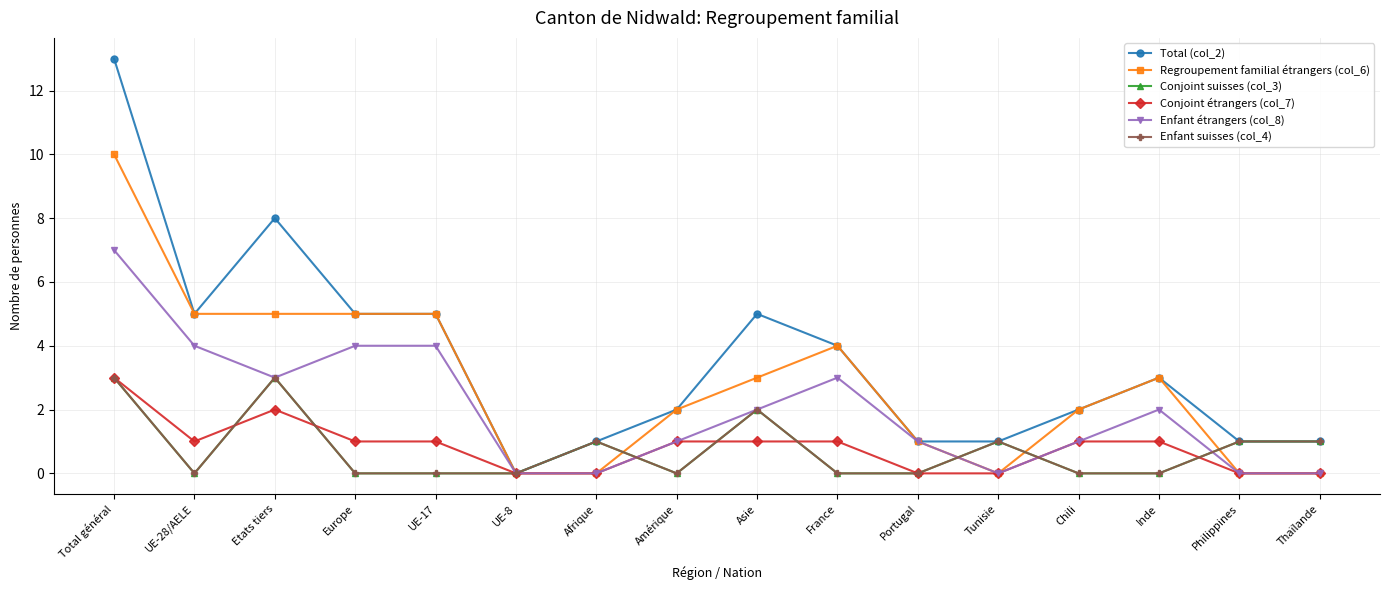

Is this an area chart (filled region under the line)?

No